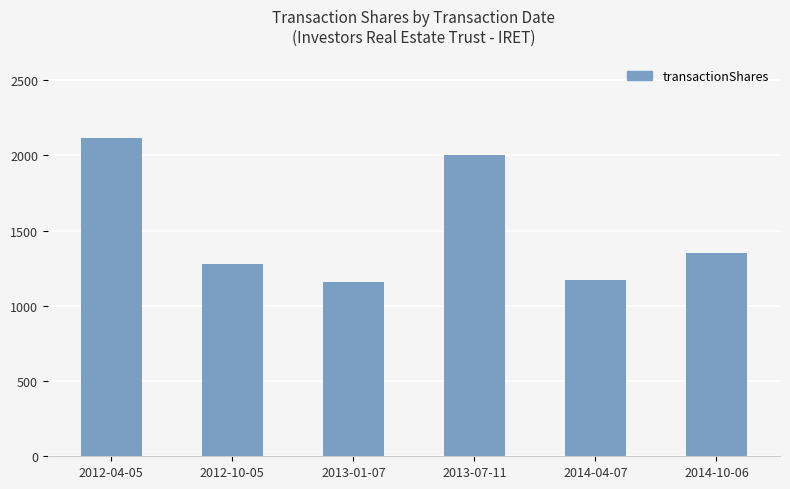

Which label corresponds to the largest value in the chart?

2012-04-05